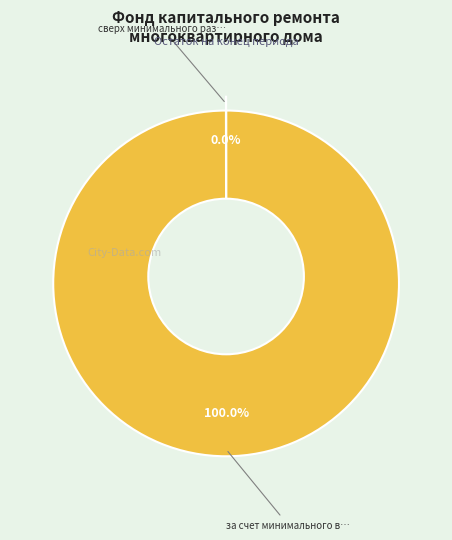

The сверх минимального размера взноса slice represents 0% of the pie. True or false?

True